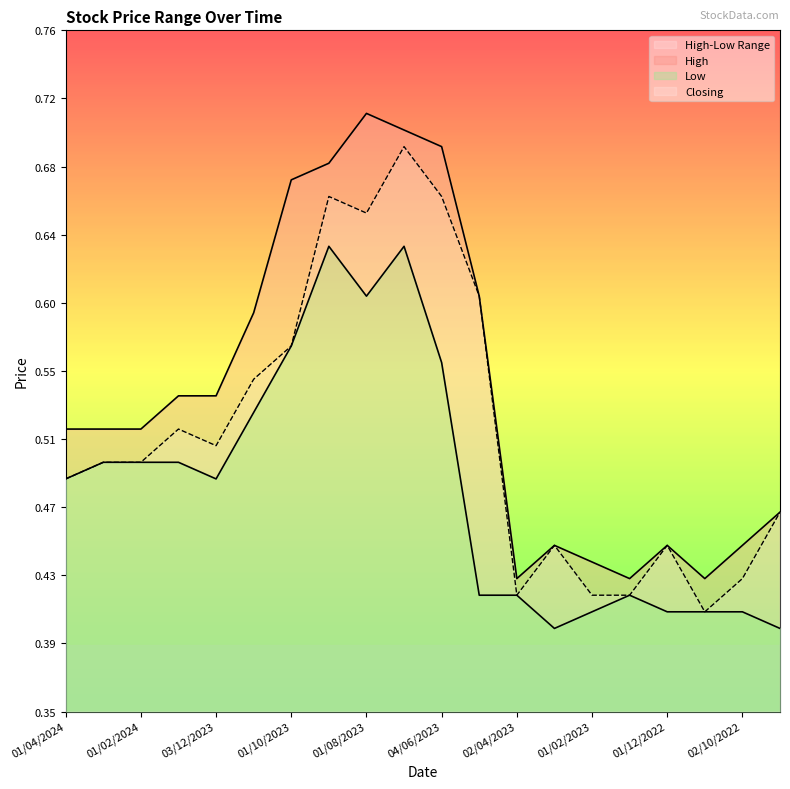

Which category has the highest value in the High series?

01/08/2023